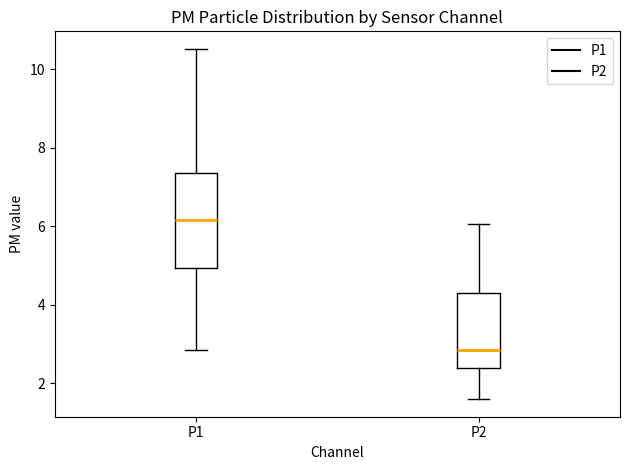

Where is the upper edge of the box for P2 on the y-axis? The values are not printed on the chart, so give them approximately, as read against the axis.

4.4